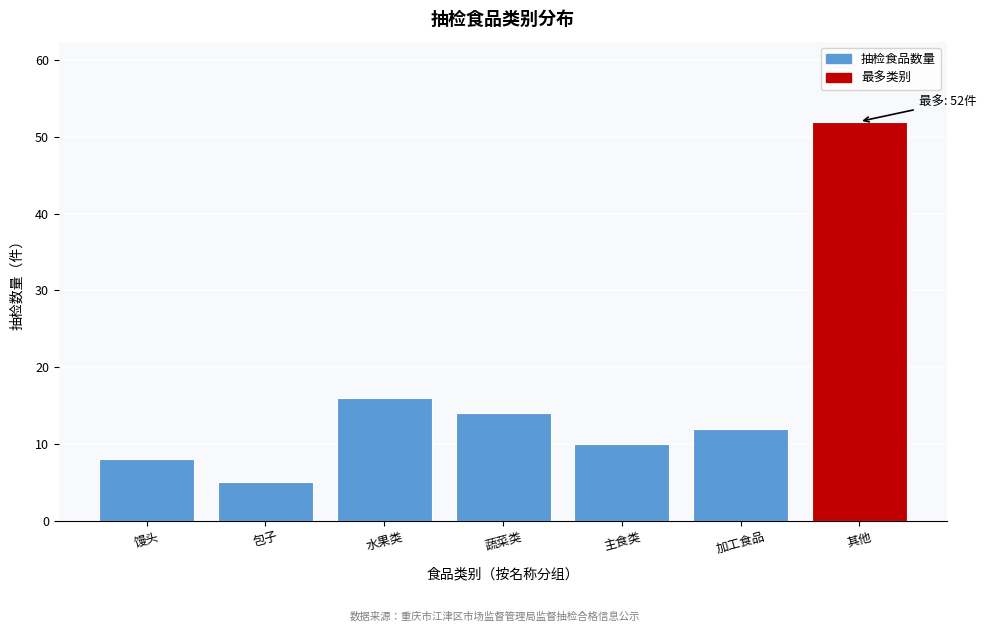

Reading right to left, transcribe all the data shown in this chart.

52	12	10	14	16	5	8